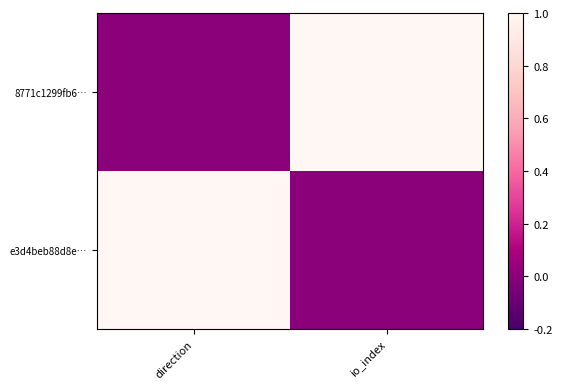

Rank the series at direction from highest to lowest value.

e3d4beb88d8e…, 8771c1299fb6…